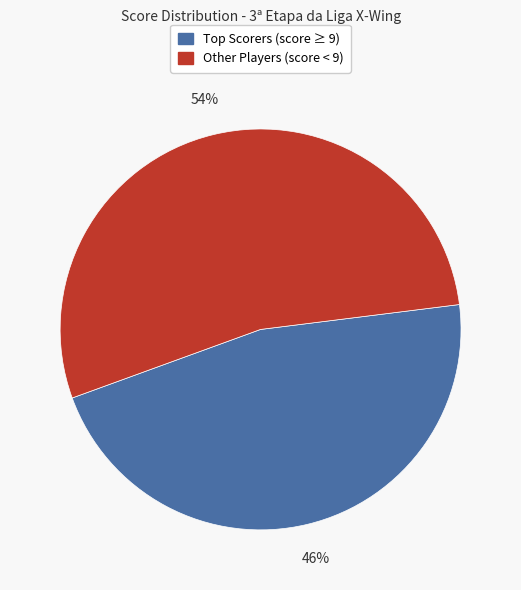

Count the number of slices in the pie.

2